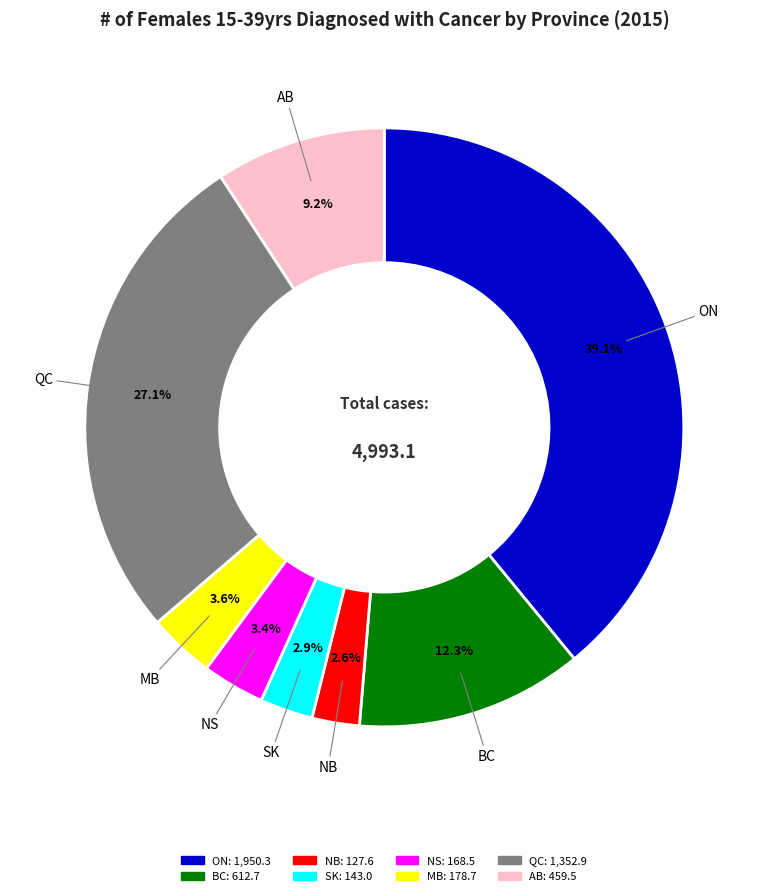

What is the largest slice in the pie chart?

ON